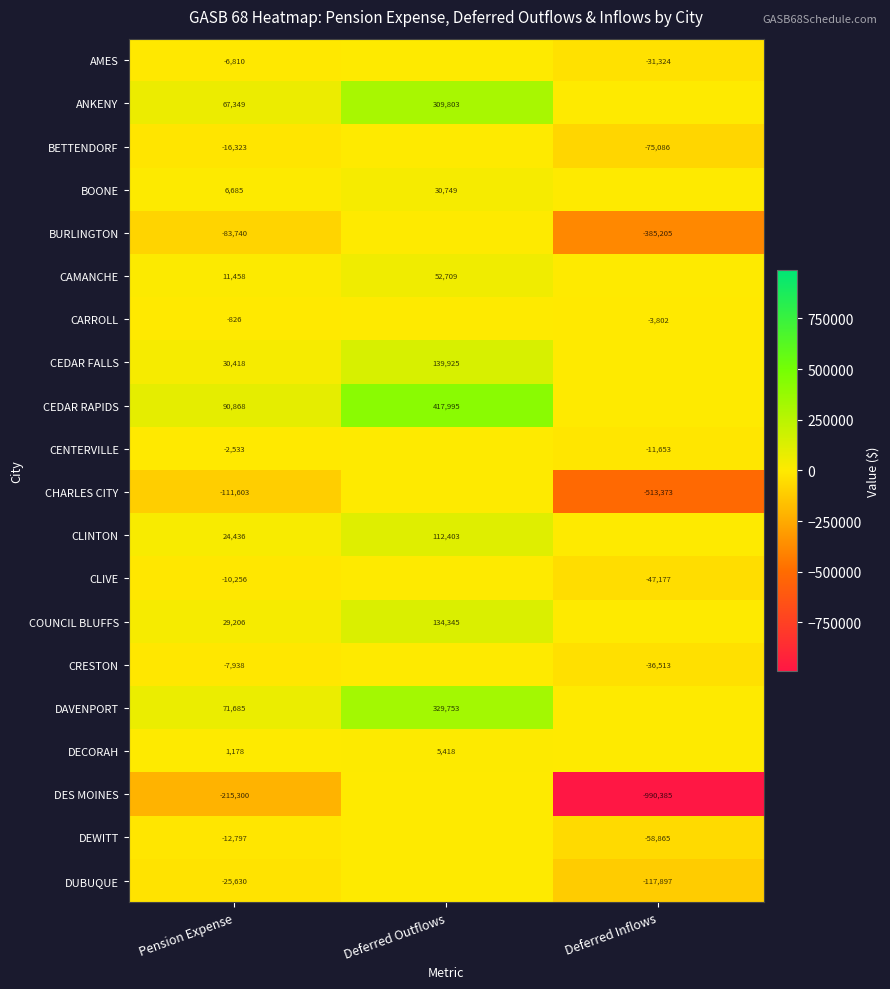

Is it true that CAMANCHE equals 11458 at Pension Expense?

True